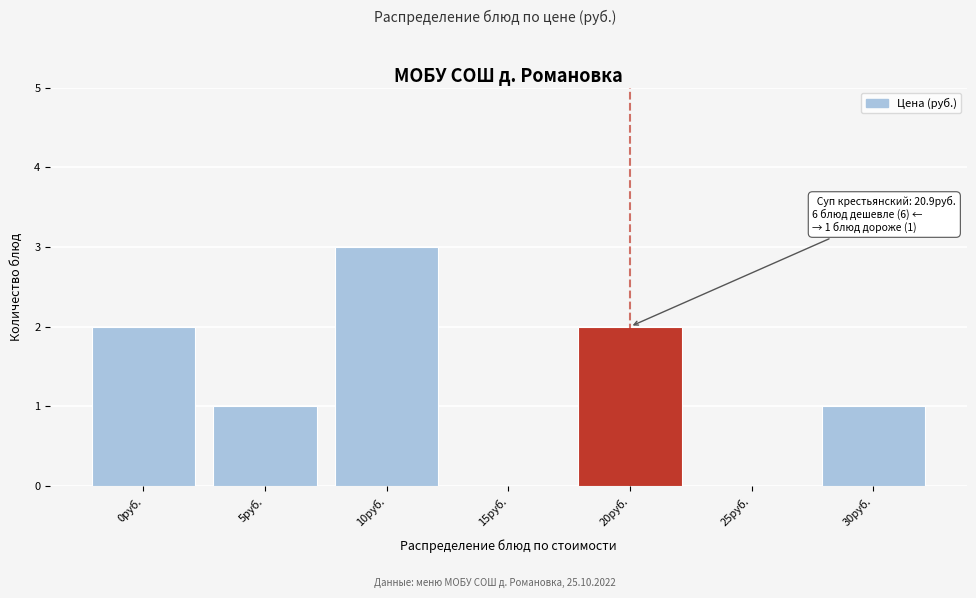

Reading right to left, transcribe all the data shown in this chart.

30руб.=1	25руб.=0	20руб.=2	15руб.=0	10руб.=3	5руб.=1	0руб.=2